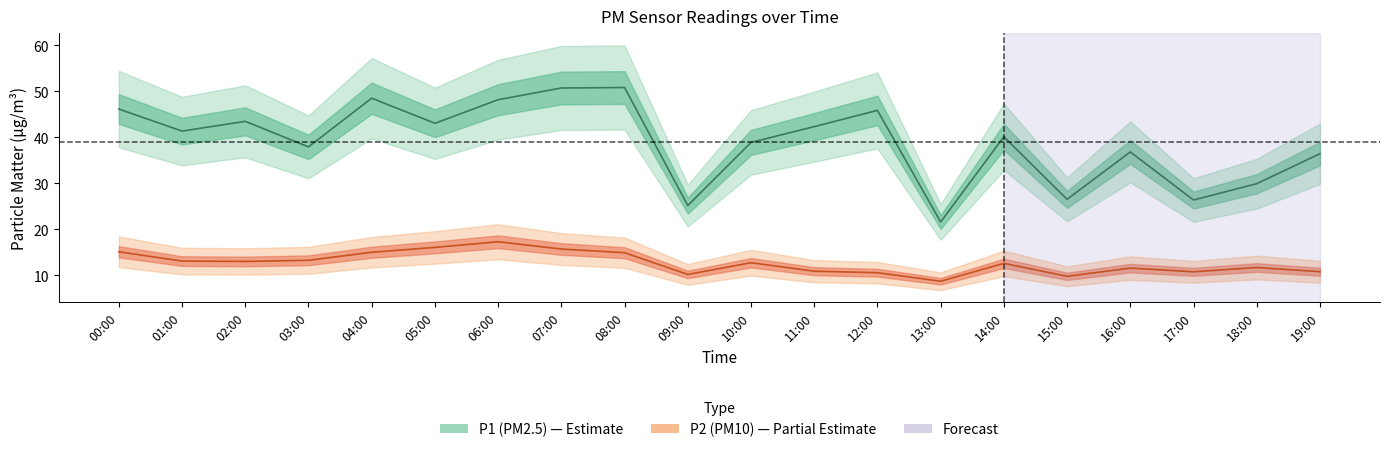

At how many categories does at least one series exceed 28?

16